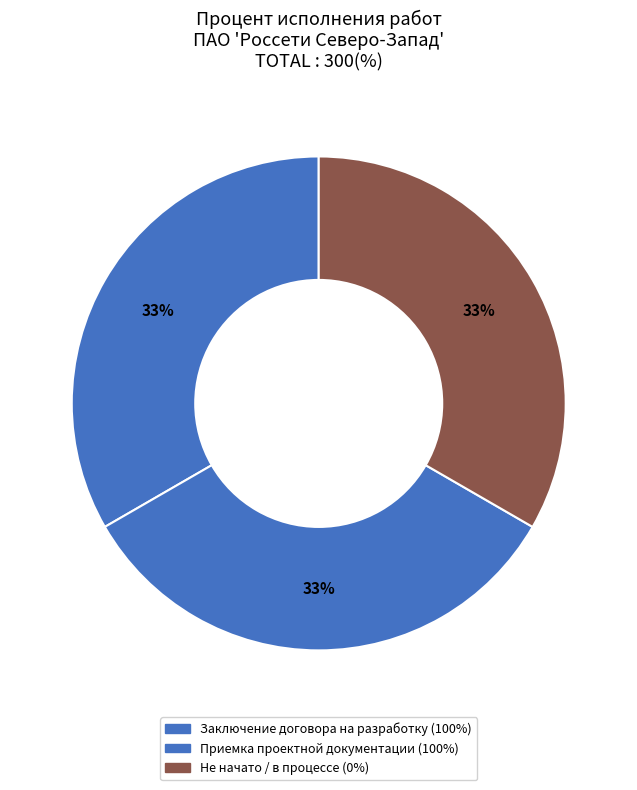

Which category has the biggest portion of the pie?

Заключение договора на разработку